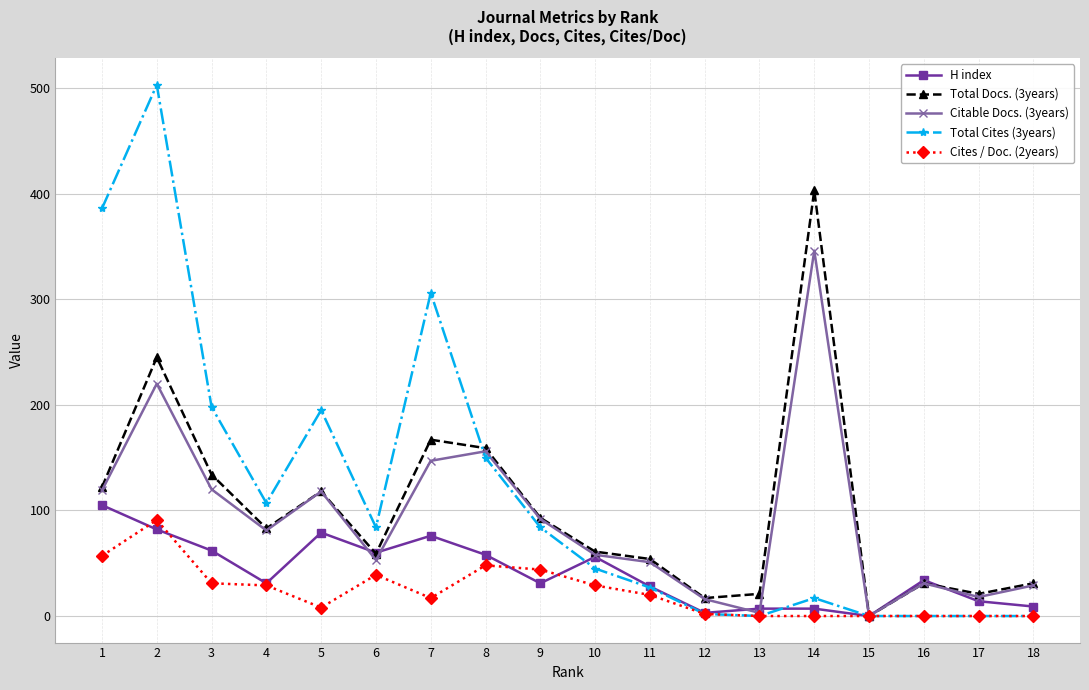

Rank the series by their maximum value, from lowest to highest.

Cites / Doc. (2years), H index, Citable Docs. (3years), Total Docs. (3years), Total Cites (3years)